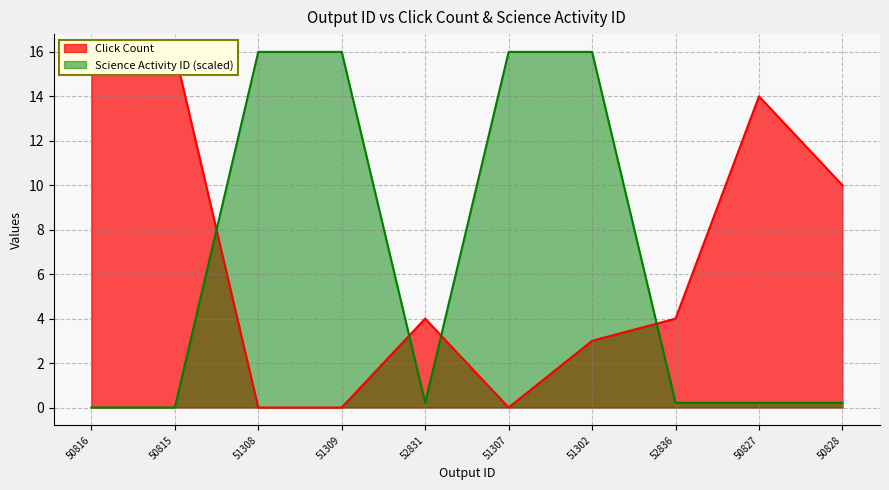

What is the difference between the second highest and second lowest values in the Click Count series?

15.0